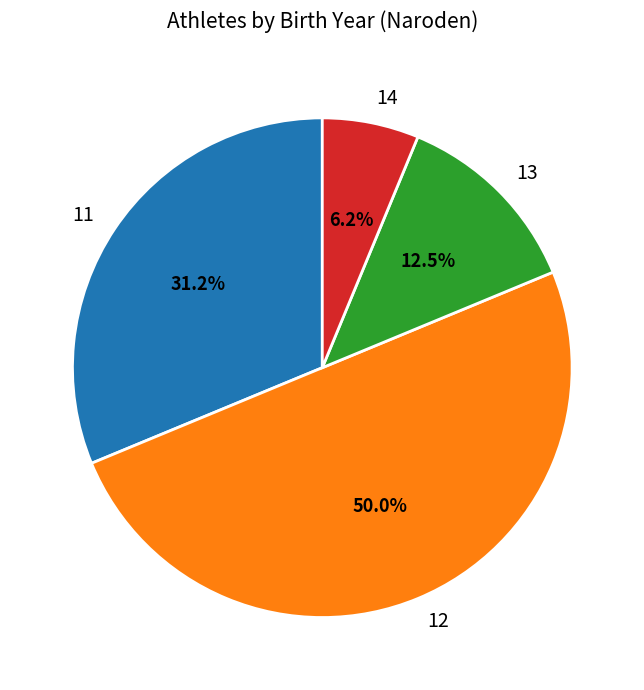

Is the sum of 12 and 11 greater than half?

Yes